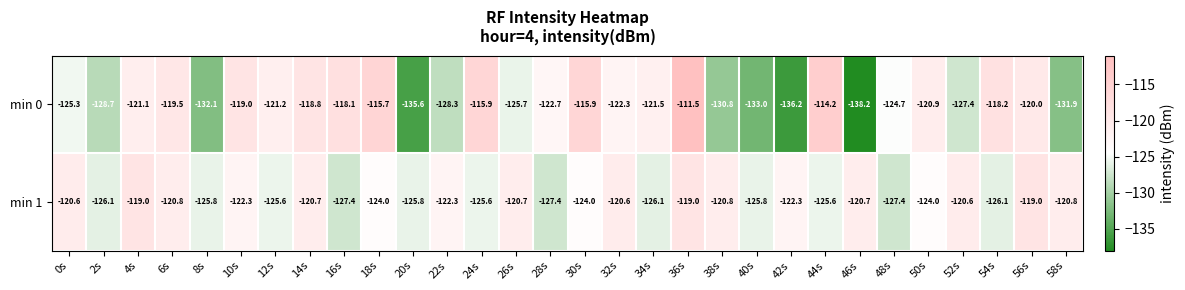

At which category is the sum across all series the highest?

36s